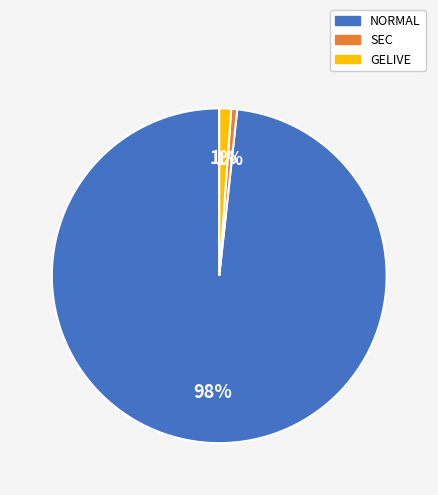

Is it true that GELIVE is 1% of the pie?

True